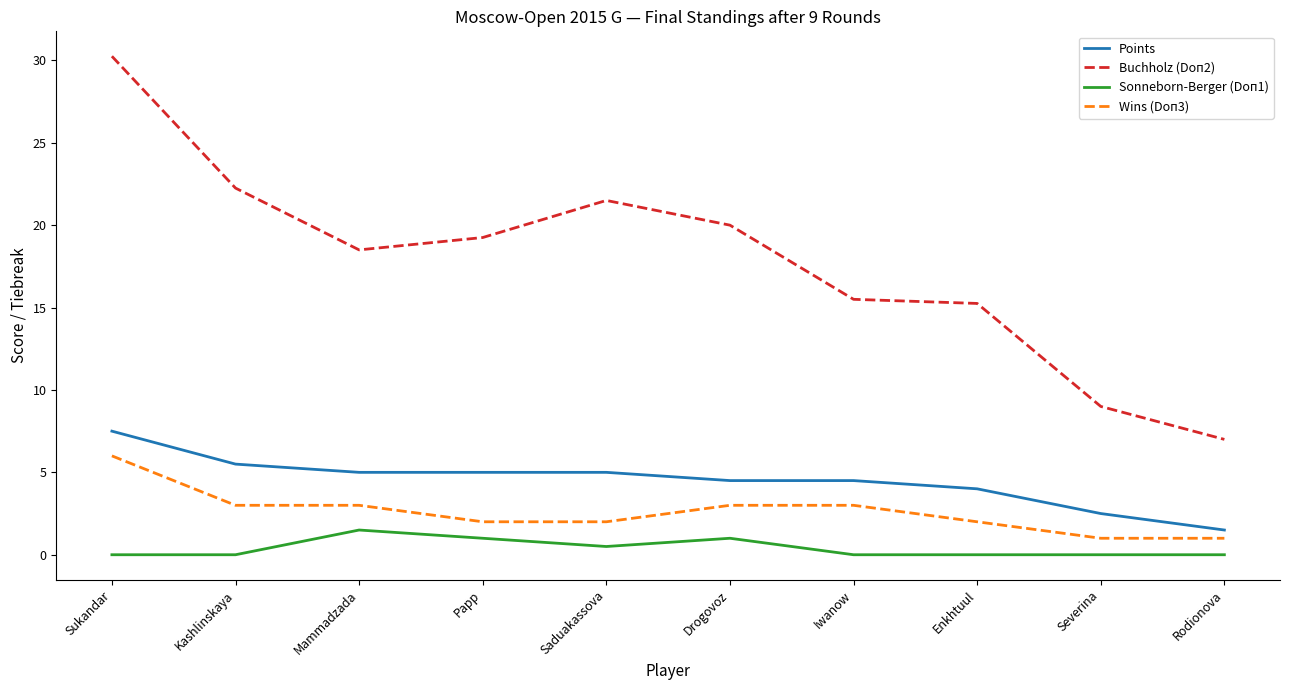

At which category does the chart reach its peak across all series?

Sukandar